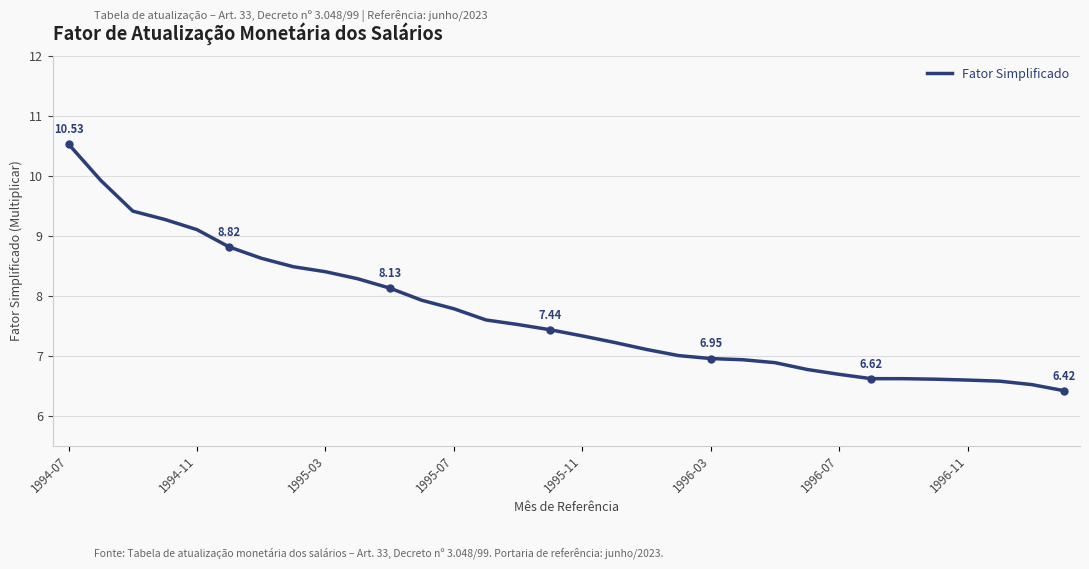

What is the difference between the maximum and minimum values?

4.1